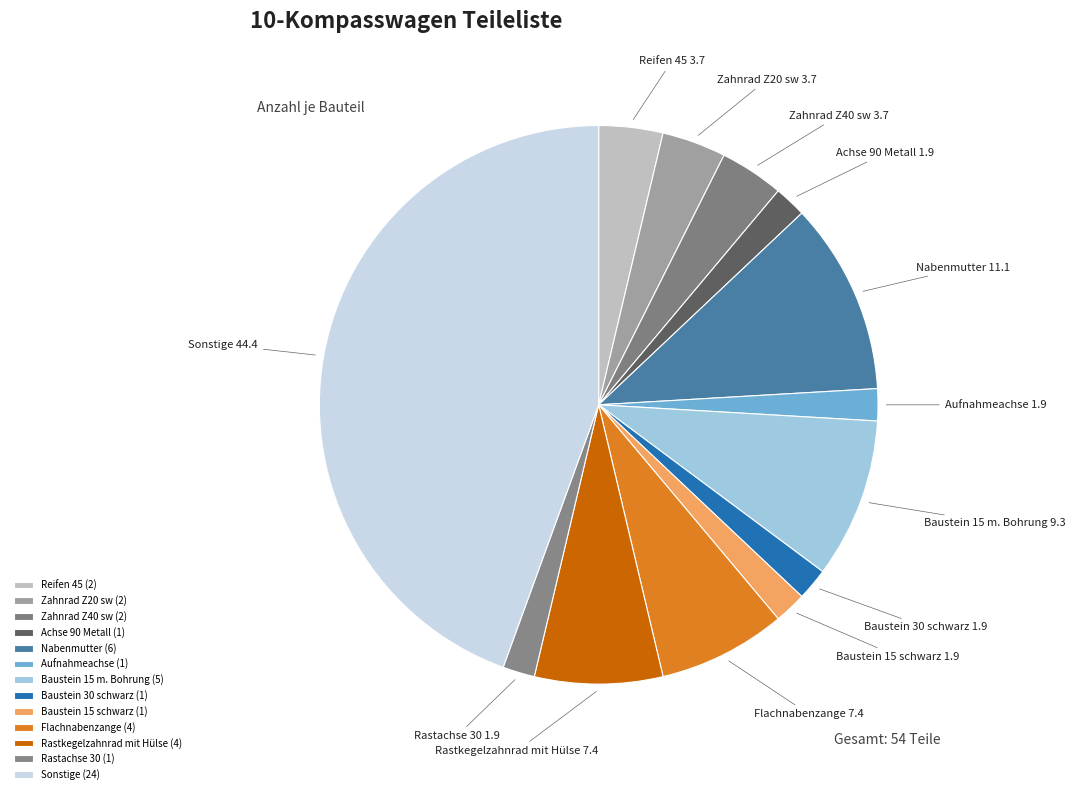

Count the number of slices in the pie.

13